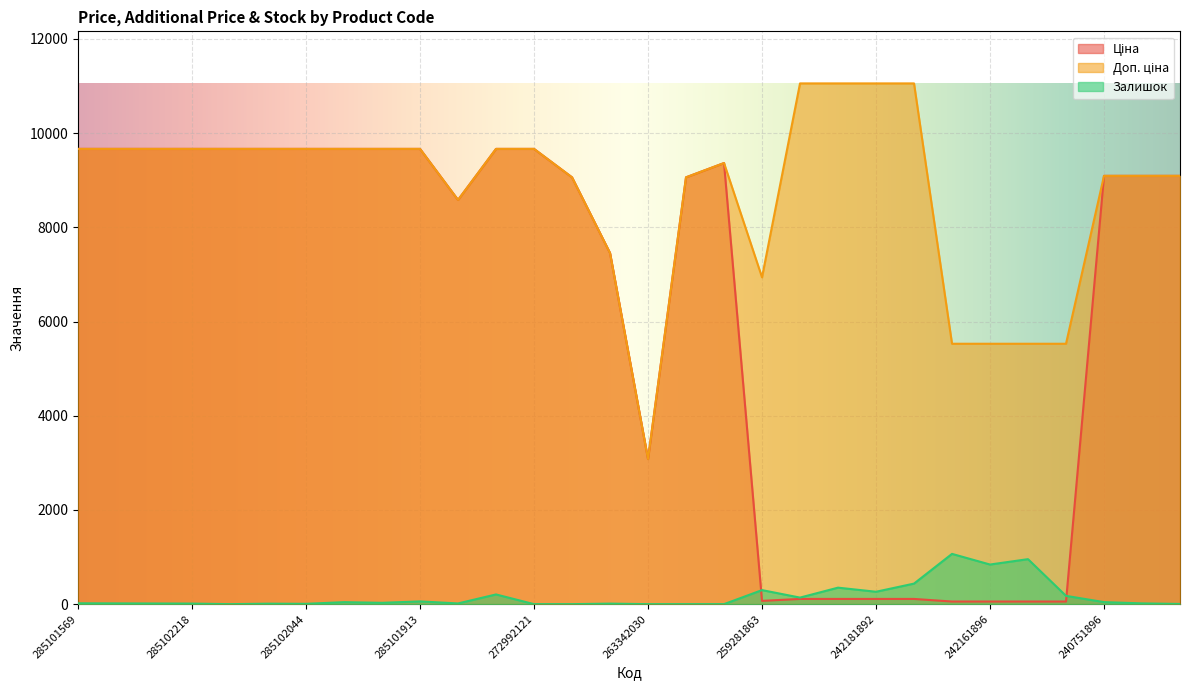

After their last crossing, which series has the higher values: Залишок or Ціна?

Ціна